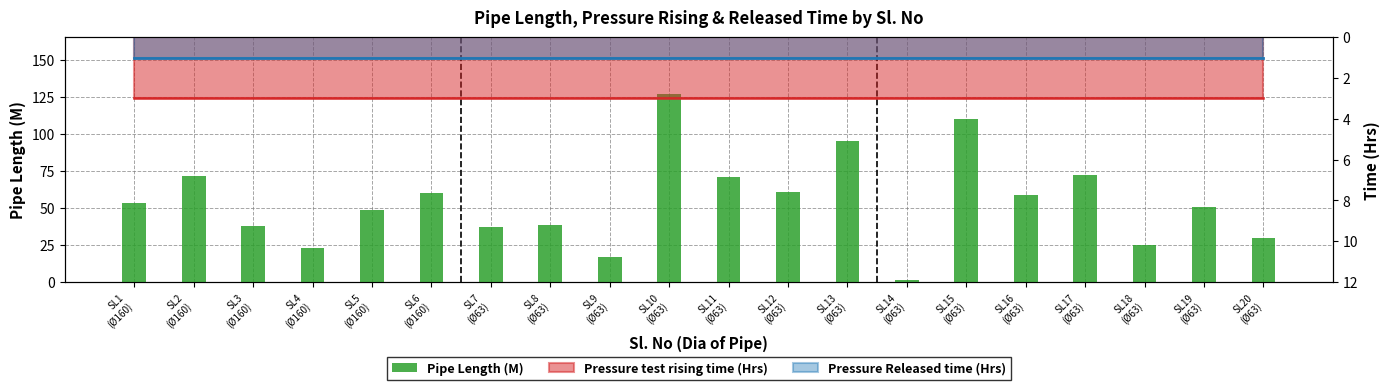

Approximately how many times larger is the value at SL6
(Ø160) compared to SL17
(Ø63)?

0.8